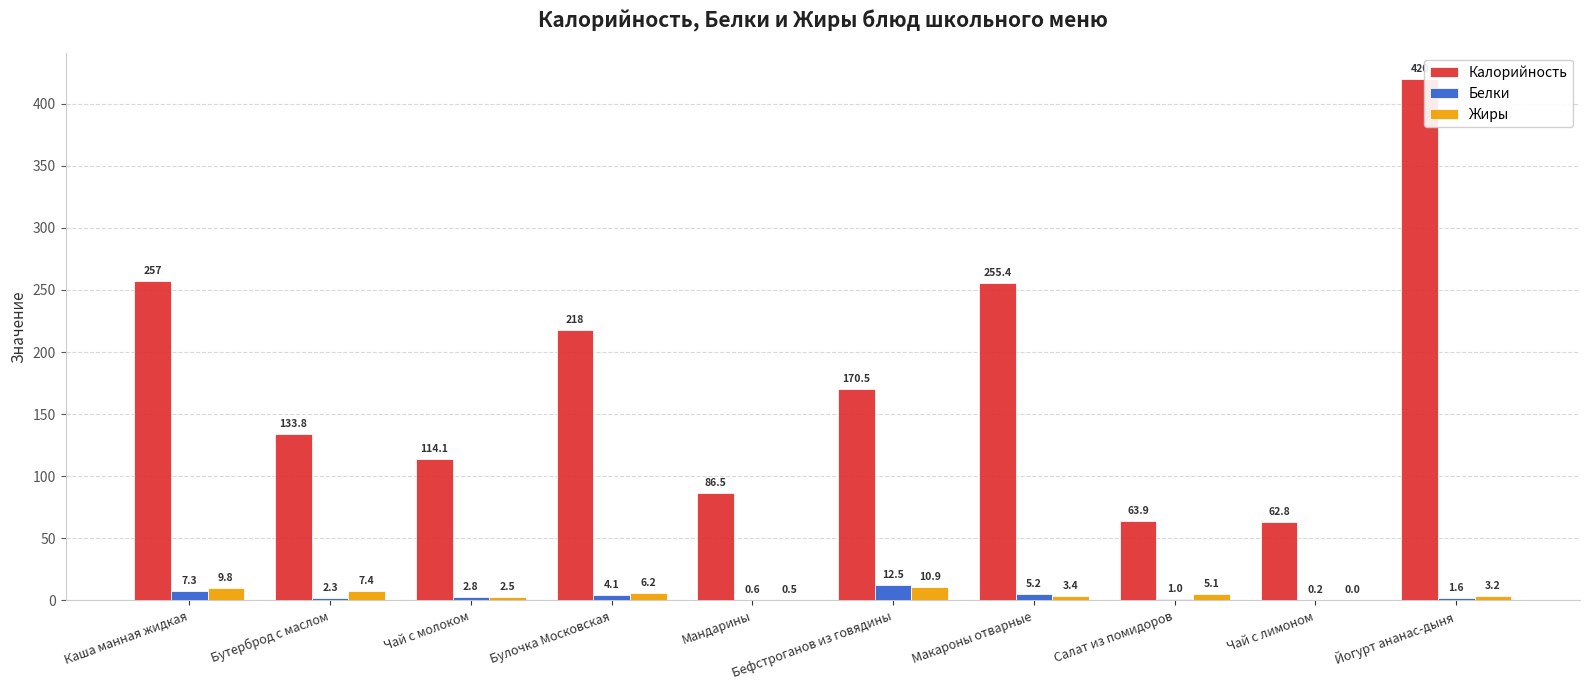

The Калорийность series shows 133.8 at Бутерброд с маслом. True or false?

True